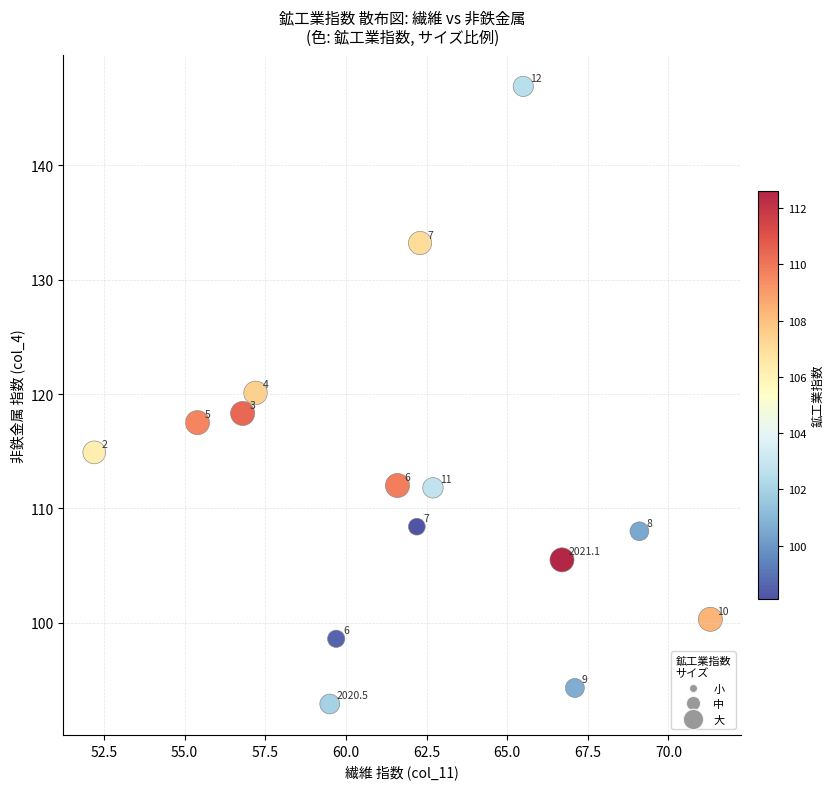

What Y value in the scatter plot is closest to 119?

118.3